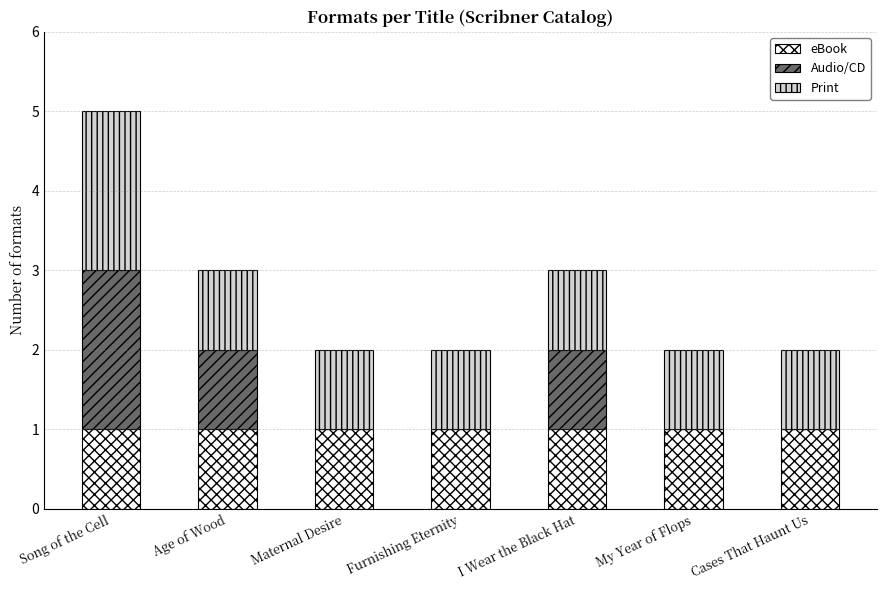

What is the sum of all eBook values?

7